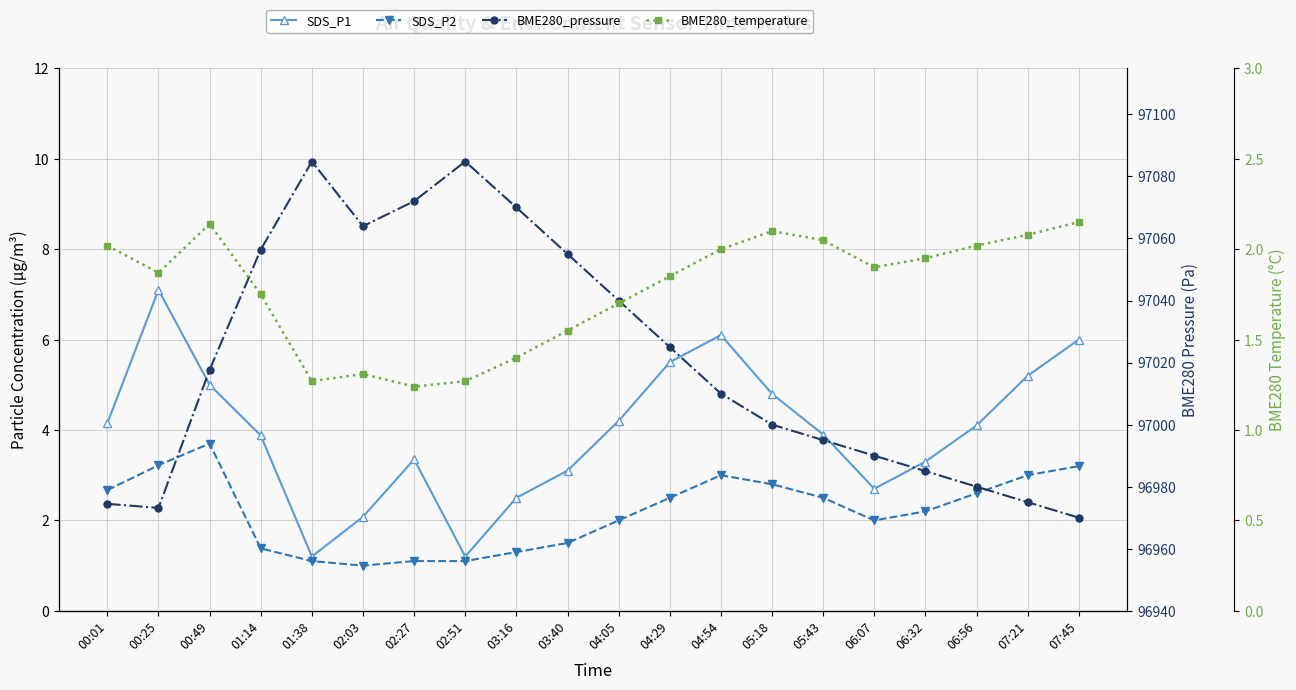

What is the sum of the SDS_P2 values at 02:51 and 07:45?

4.3